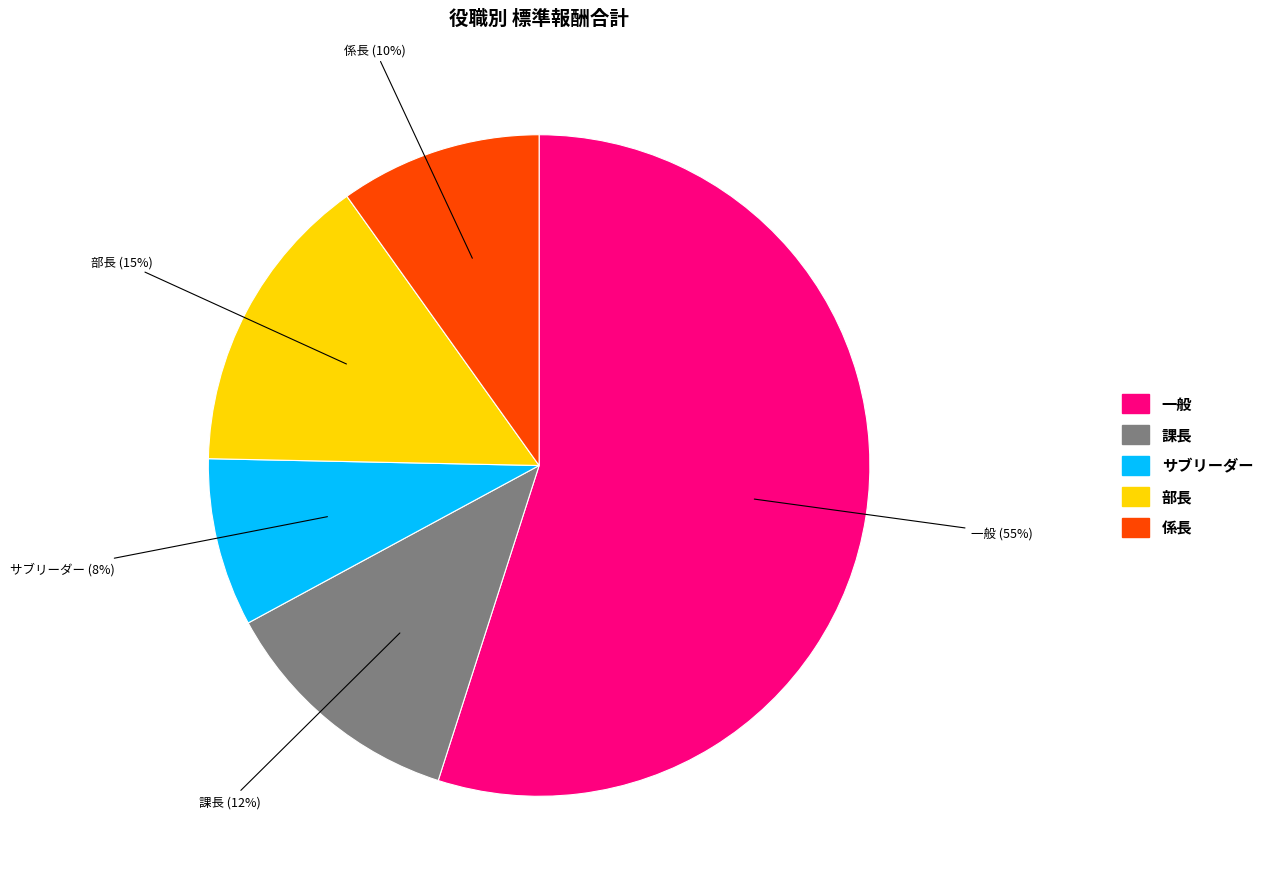

Approximately how many times larger is the value at サブリーダー compared to 係長?

0.8